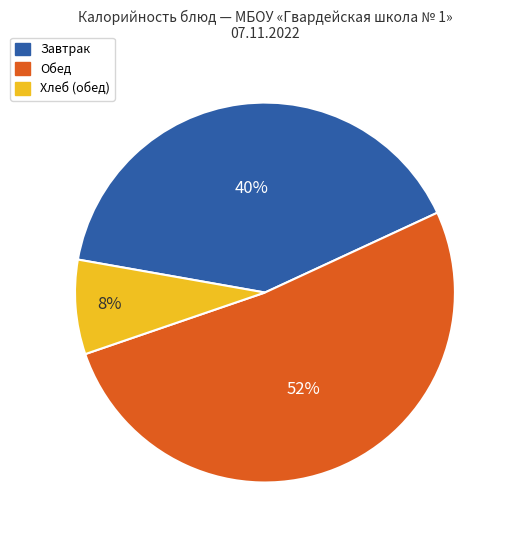

To the nearest percent, what is the average slice percentage?

33%